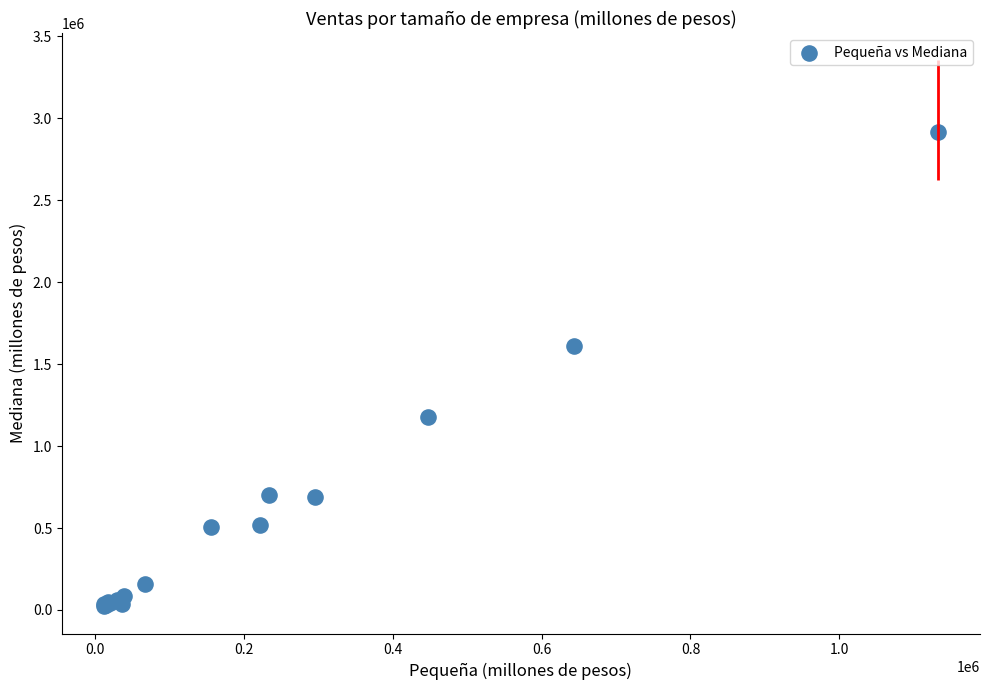

What Y value in the scatter plot is closest to 1469220?

1609336.2